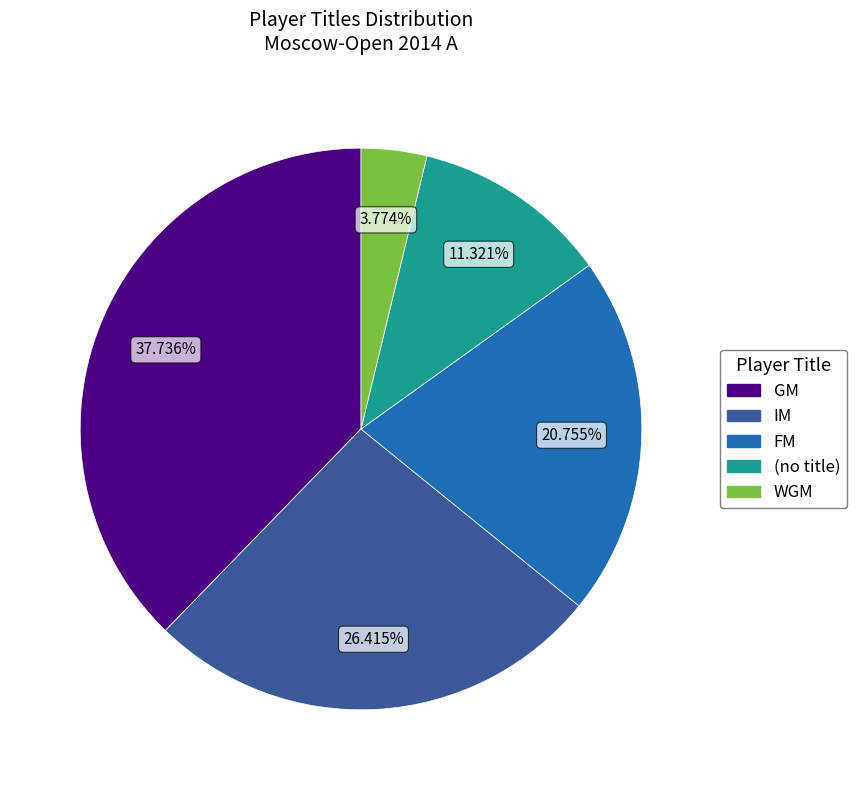

Count the number of slices in the pie.

5